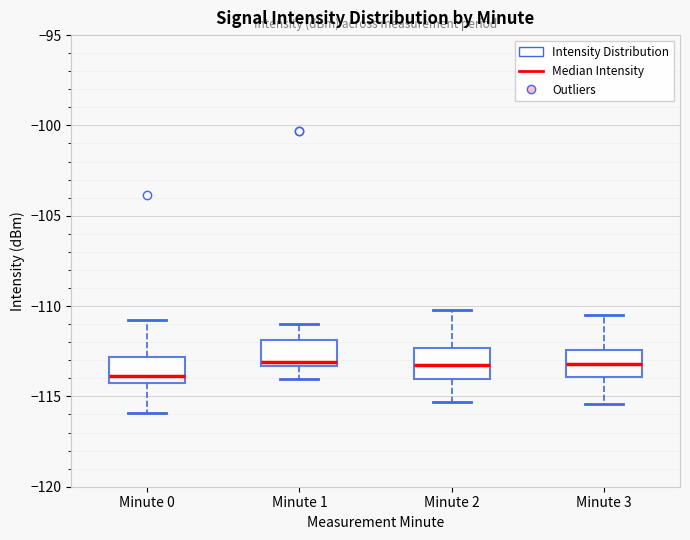

Which box's median line is the lowest?

Minute 0